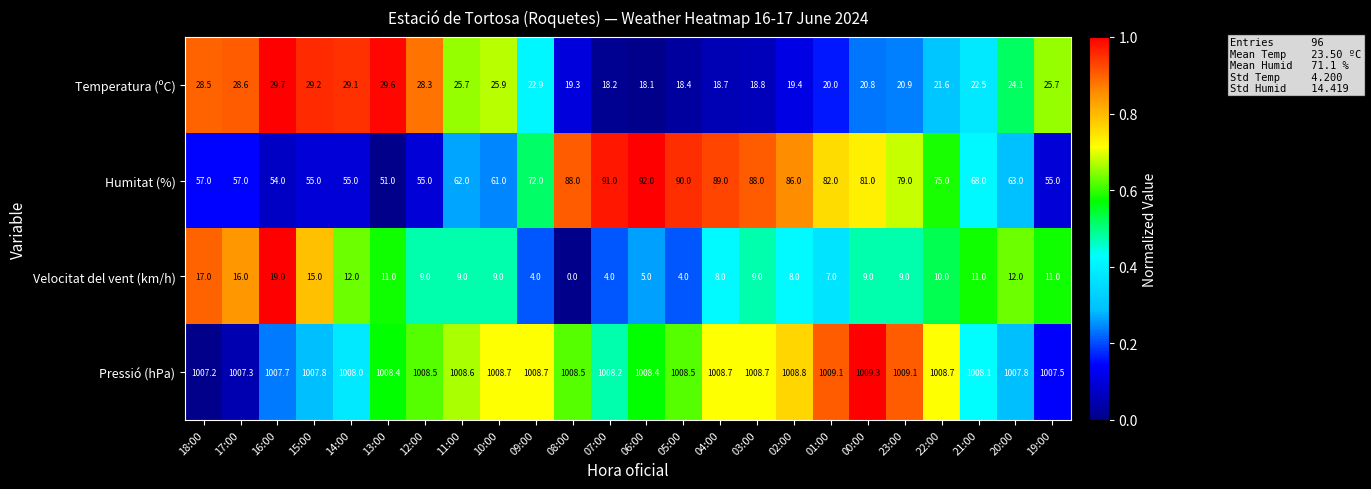

Which series has the largest total across all categories?

Pressió (hPa)